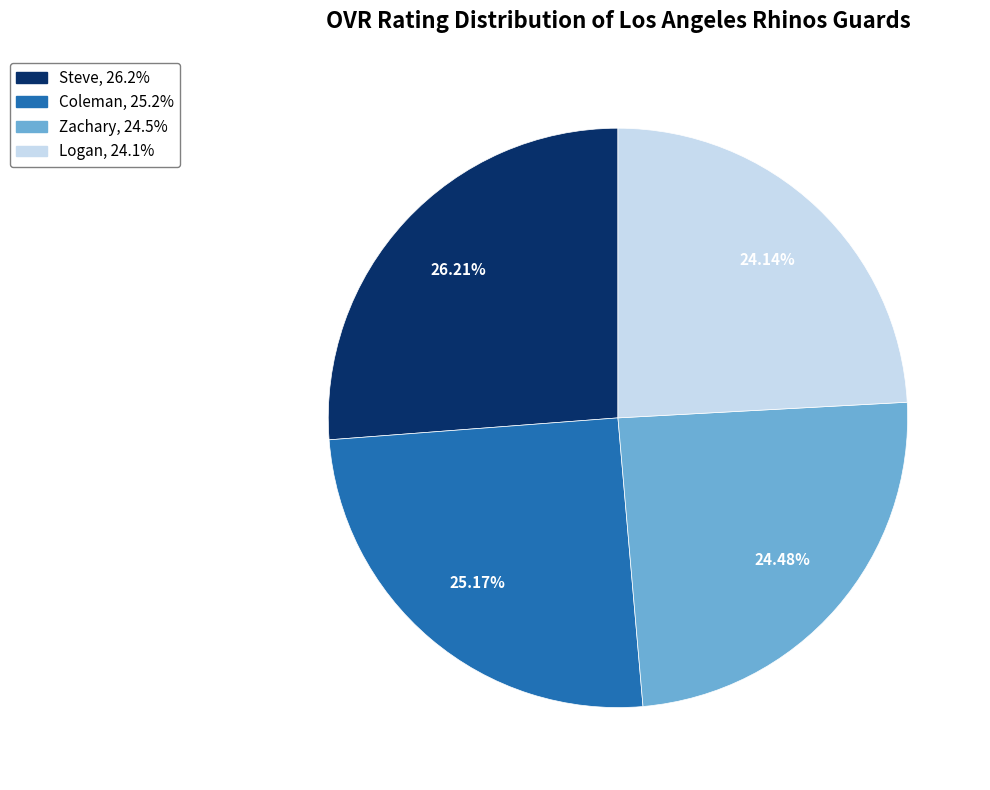

True or false: Logan accounts for 18% of the total.

False